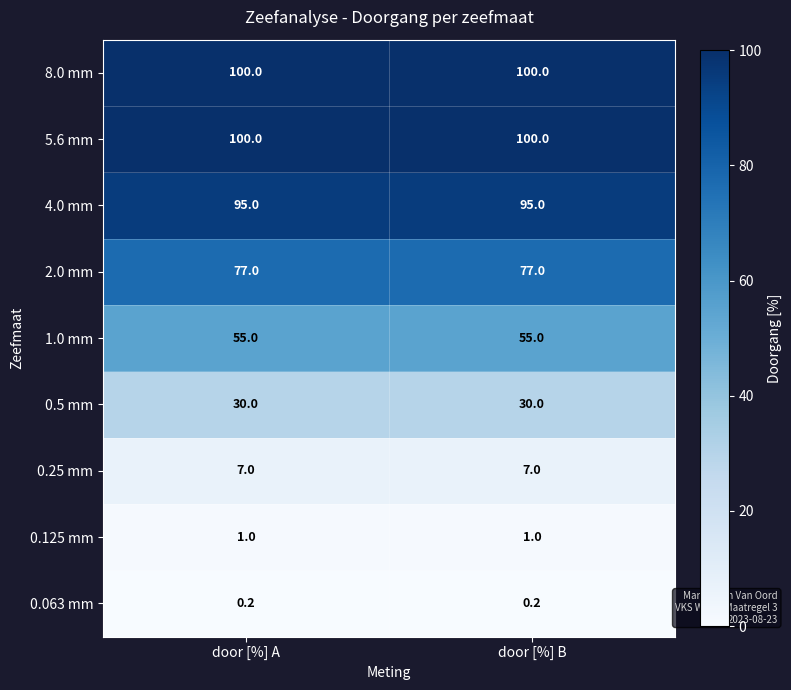

What is the sum of the 0.063 mm values at door [%] A and door [%] B?

0.4